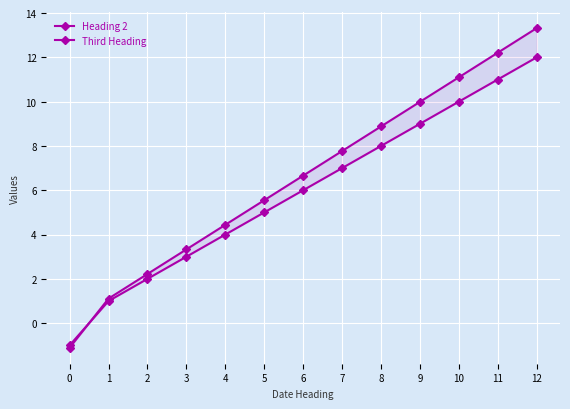

What is the difference between the maximum and second lowest values in the Third Heading series?

12.2